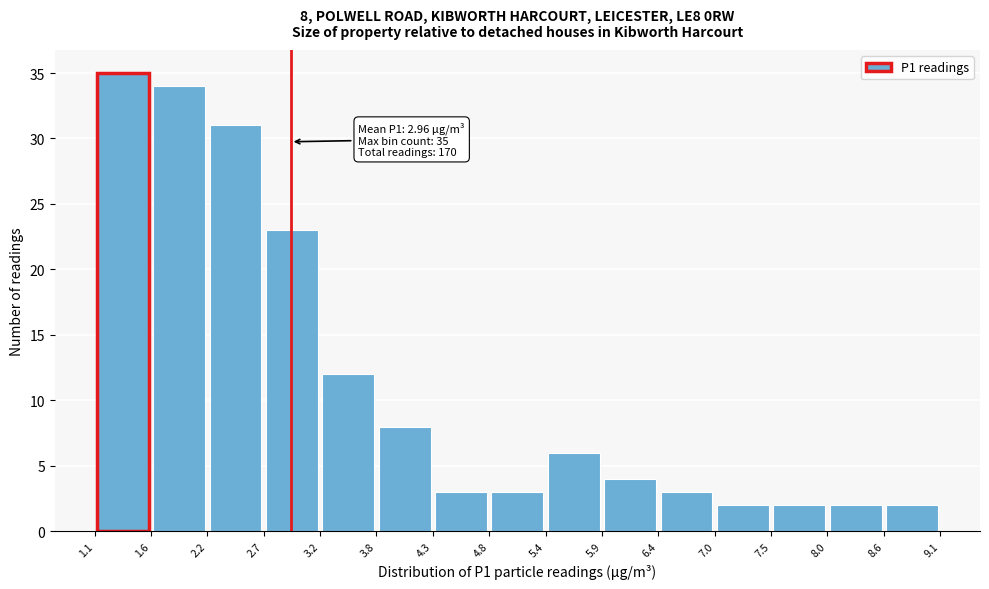

Over which range of the x-axis is the bar tallest?

1.1 to 1.6